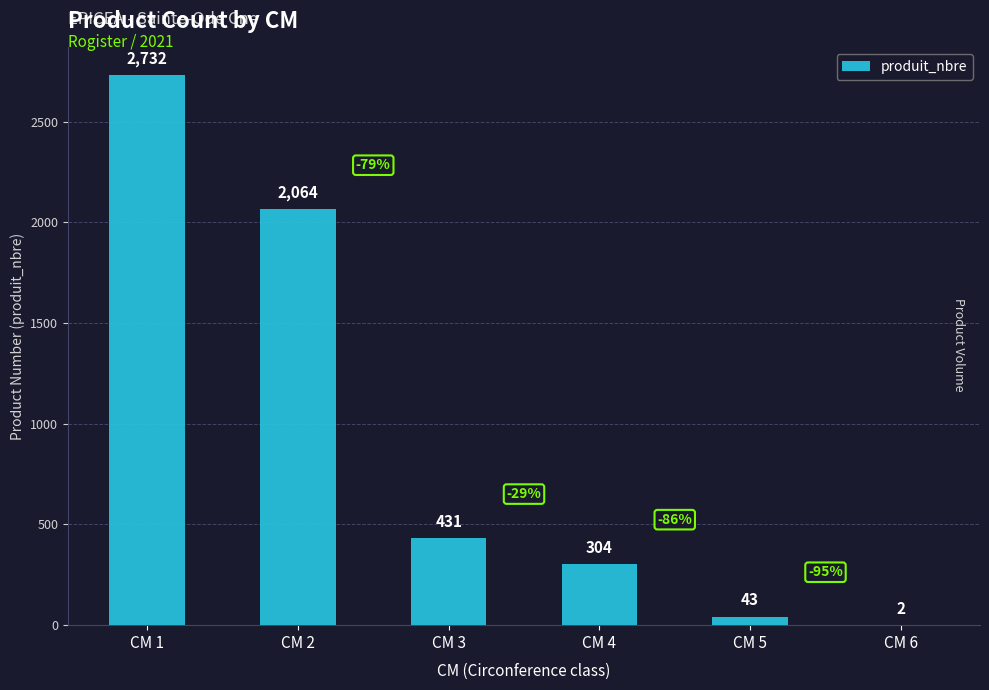

The value at CM 3 is 431. True or false?

True